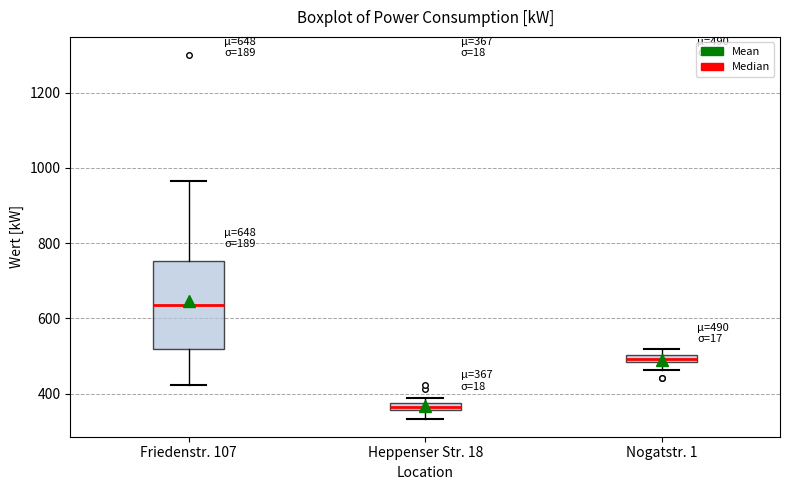

Which box is the tallest, from its lower edge to its upper edge?

Friedenstr. 107